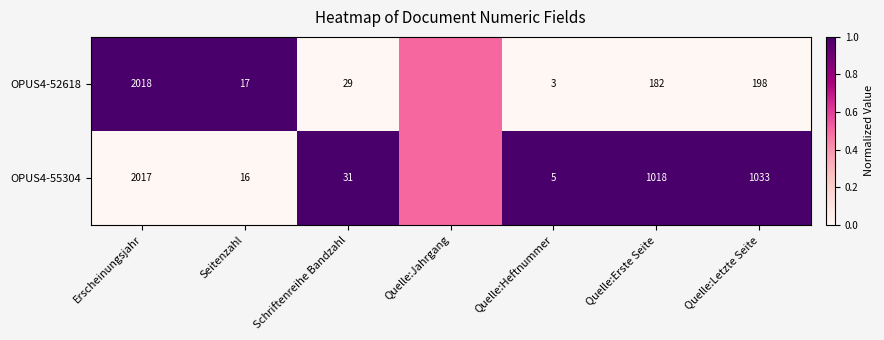

At Quelle:Heftnummer, list the series in order from smallest to largest.

OPUS4-52618, OPUS4-55304